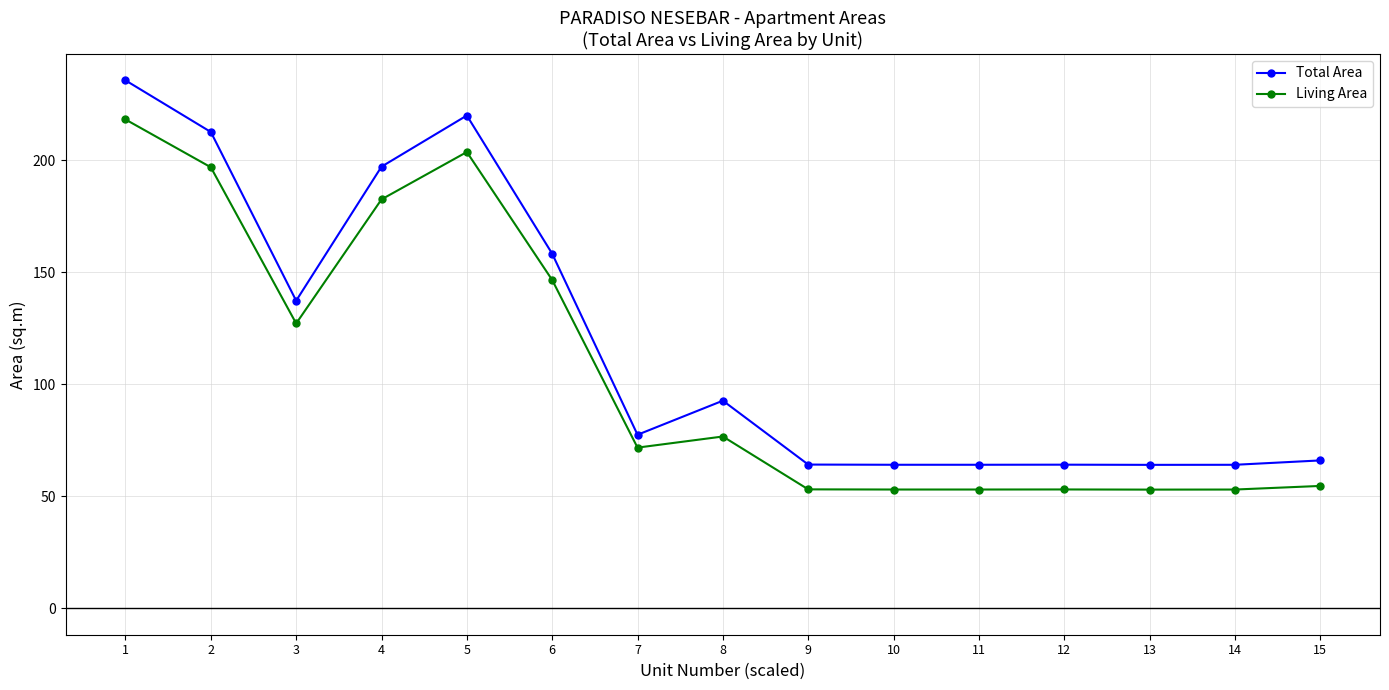

Which series has the widest spread of values?

Total Area